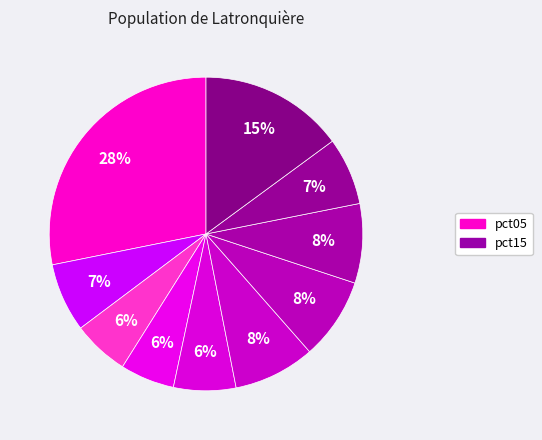

How many slices are in this pie chart?

10